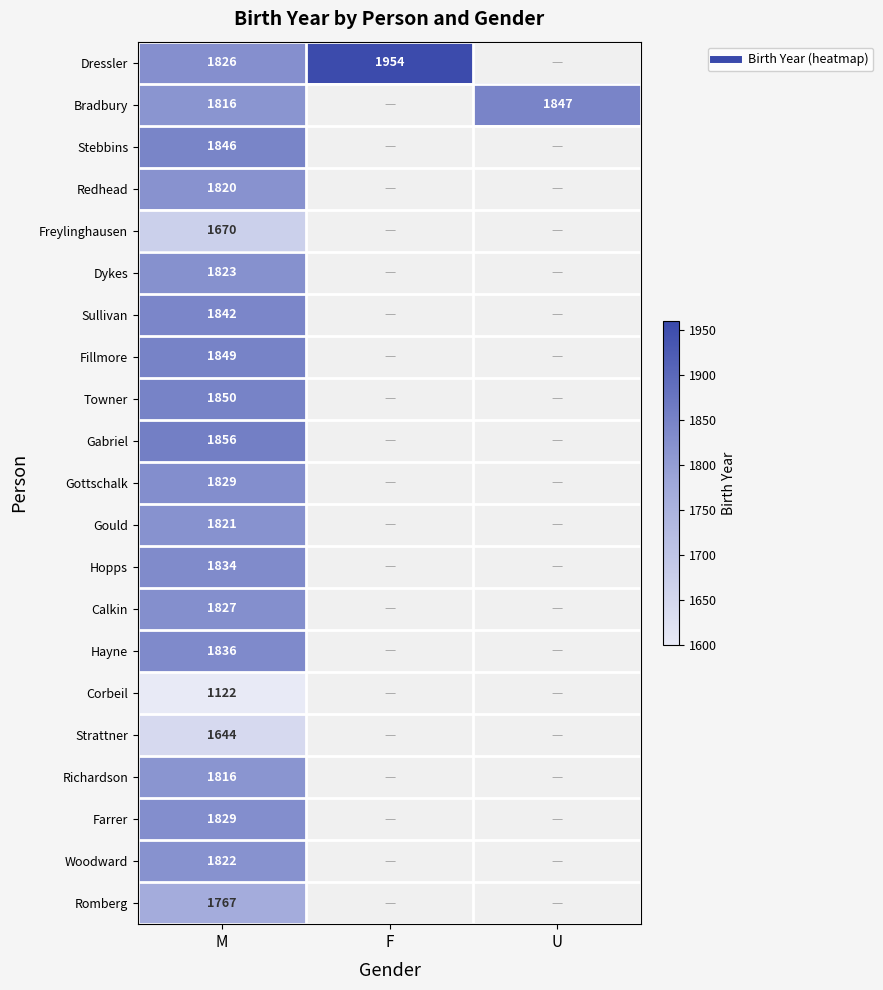

Which category has the lowest value across all series?

M